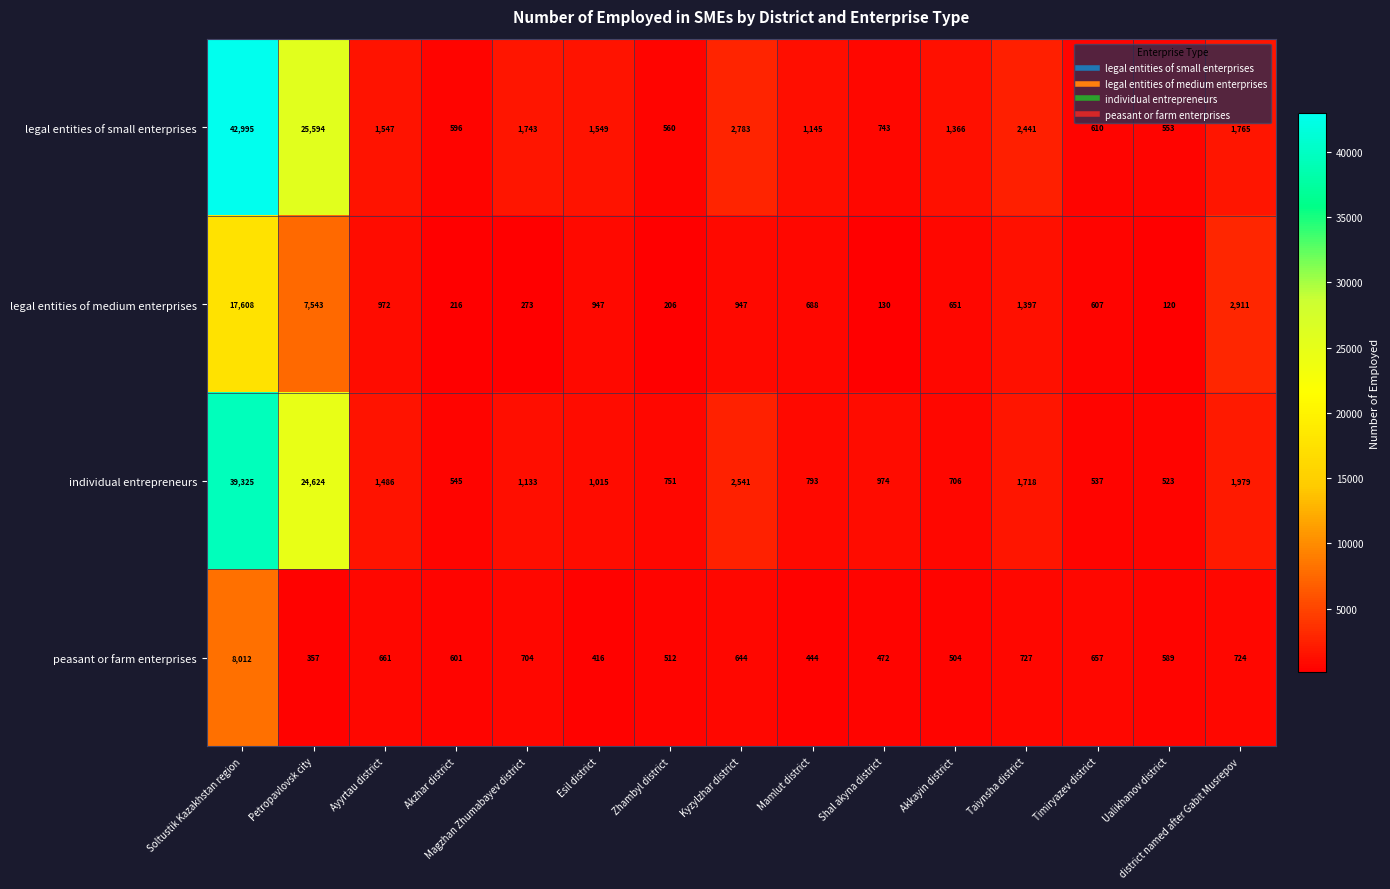

At which category does the chart reach its peak across all series?

Soltustik Kazakhstan region